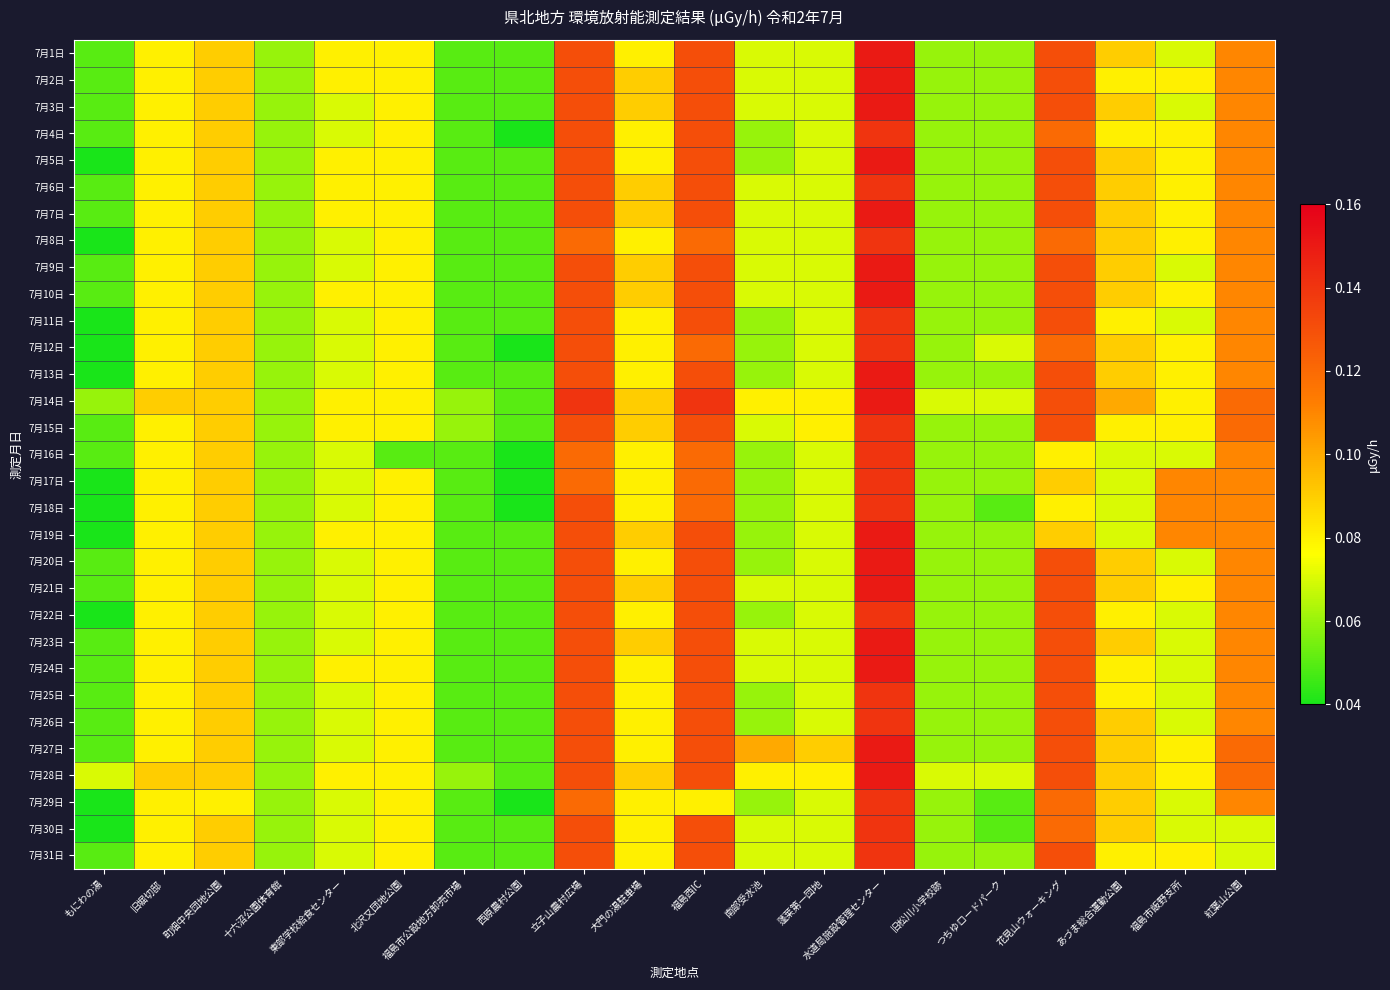

What is the total value across all series at 西原農村公園?

1.5